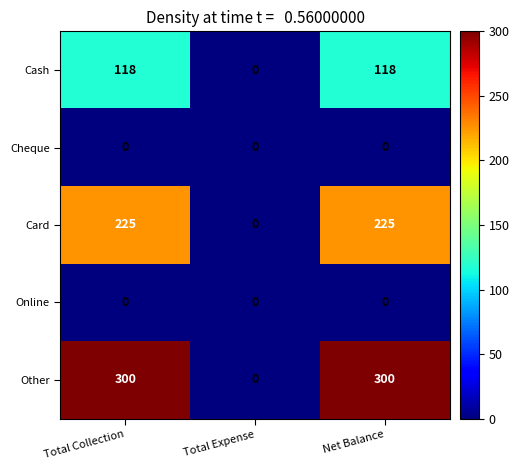

Which series has the largest total across all categories?

Other